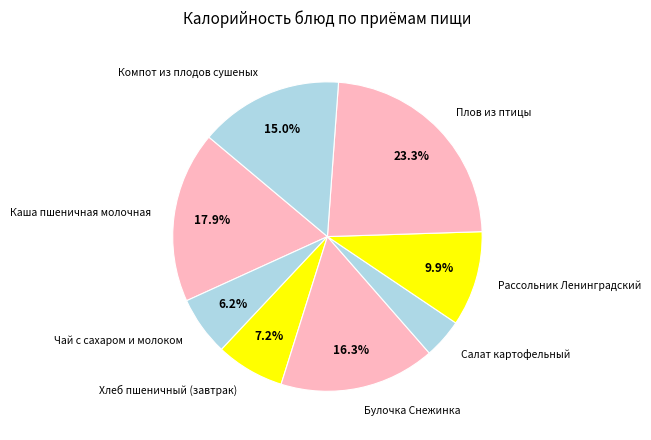

To the nearest percent, what percentage of the pie is Каша пшеничная молочная?

18%